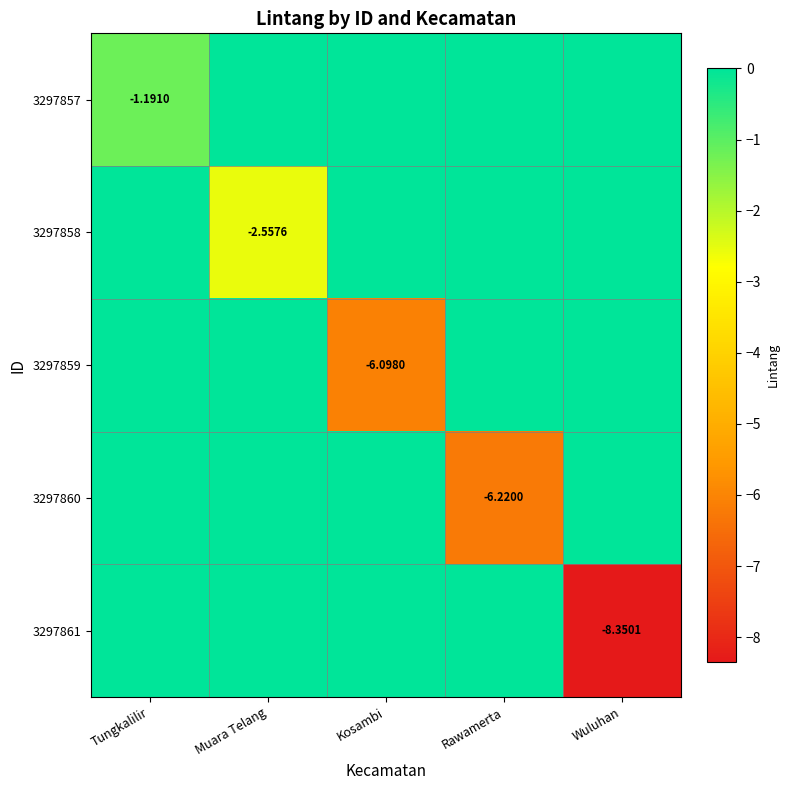

How many negative values does the 3297860 series have?

1